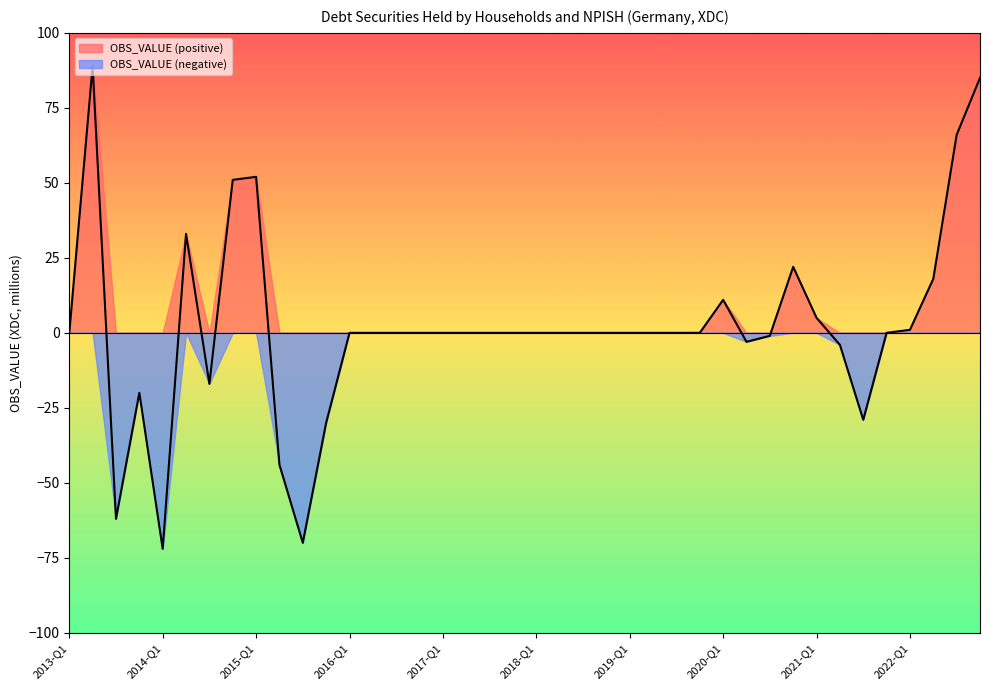

What is the change in value from 2017-Q2 to 2022-Q3?

+66